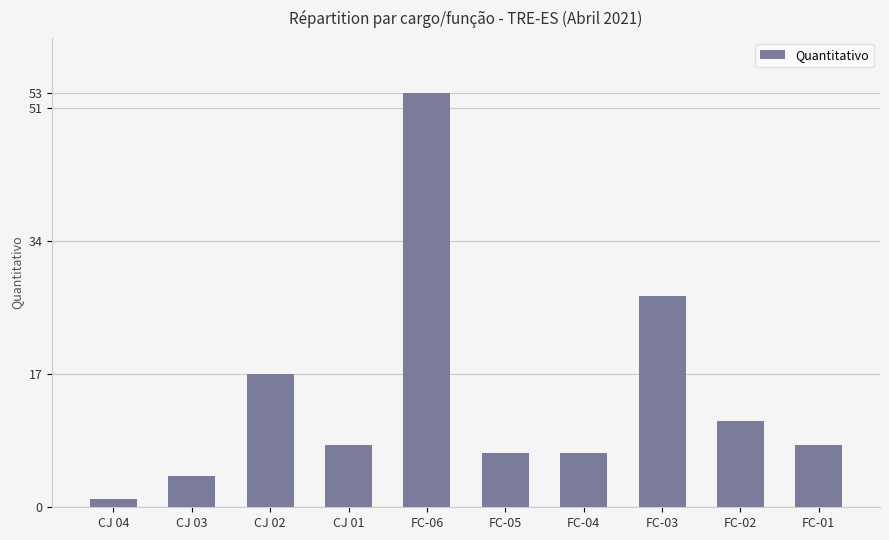

Approximately how many times larger is the value at FC-01 compared to FC-06?

0.2